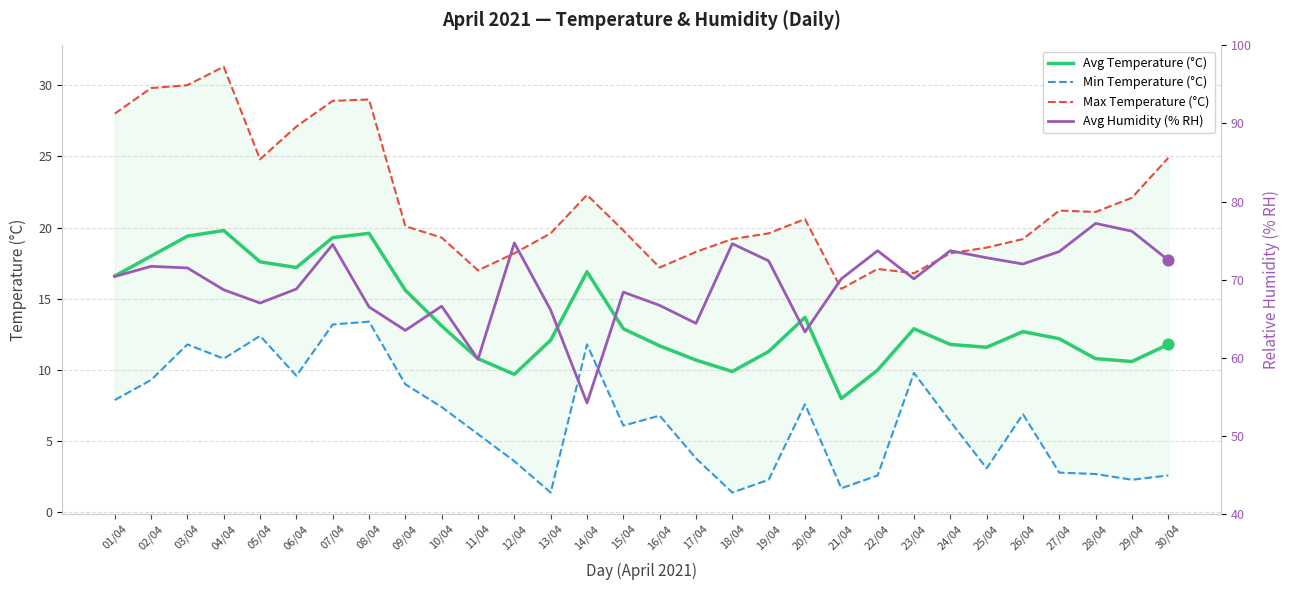

Which series reaches the maximum Y coordinate?

Avg Humidity (% RH)